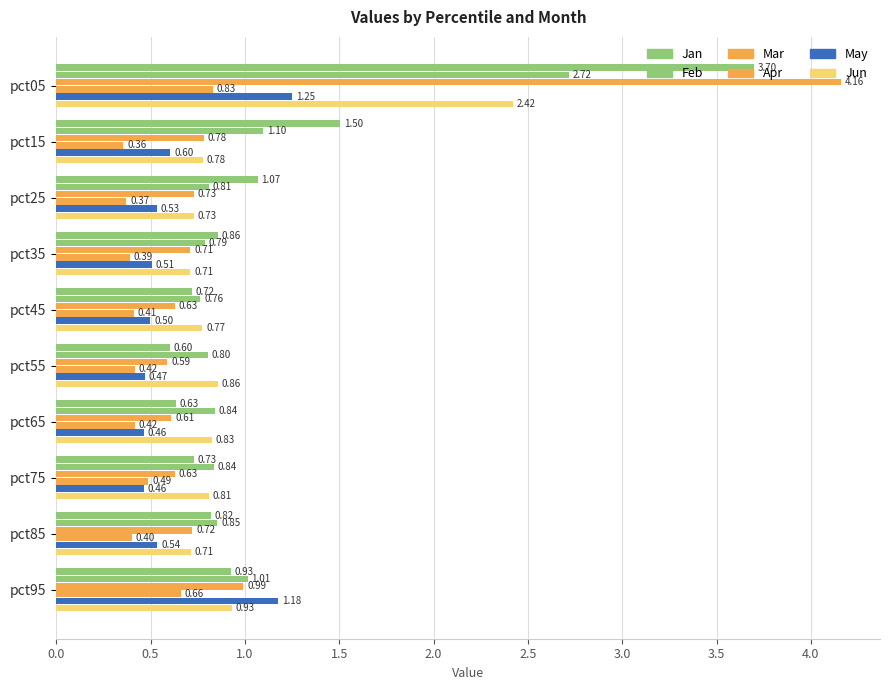

Count the number of categories in the chart.

10